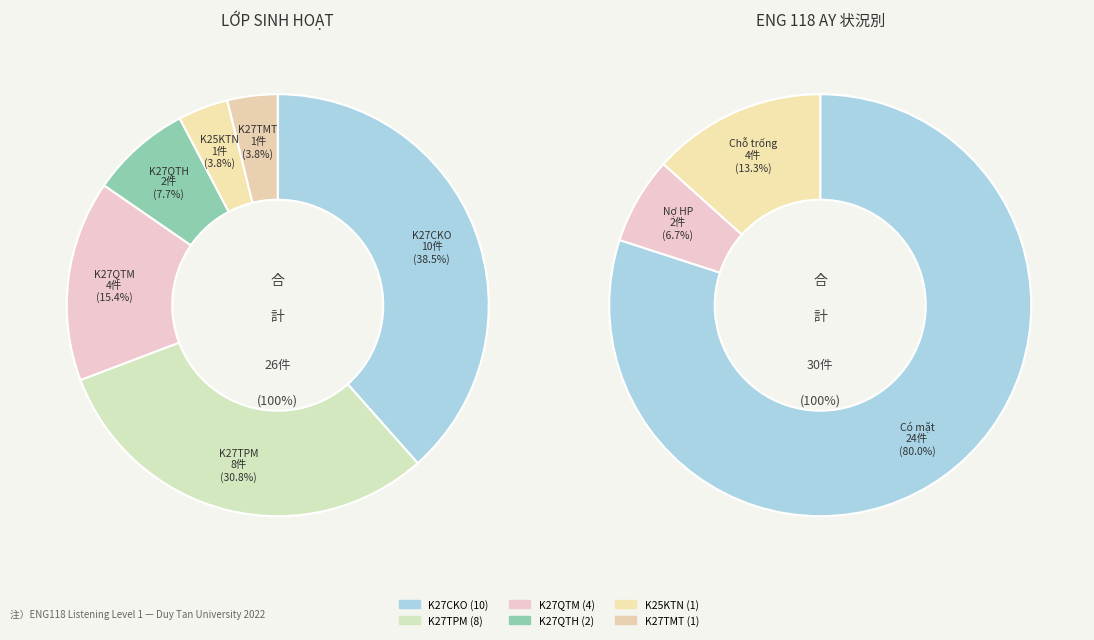

Does K27TPM account for over 50% of the chart?

No